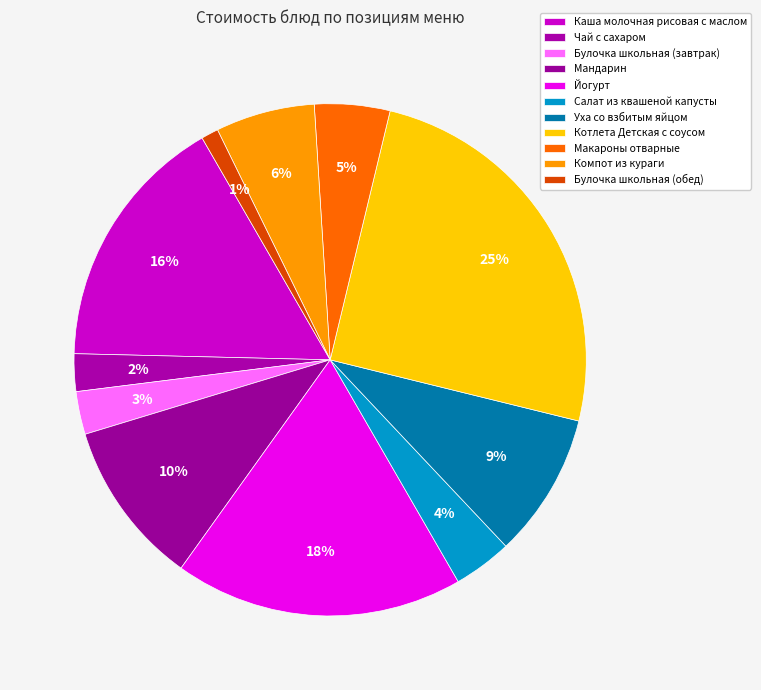

How many slices are in this pie chart?

11